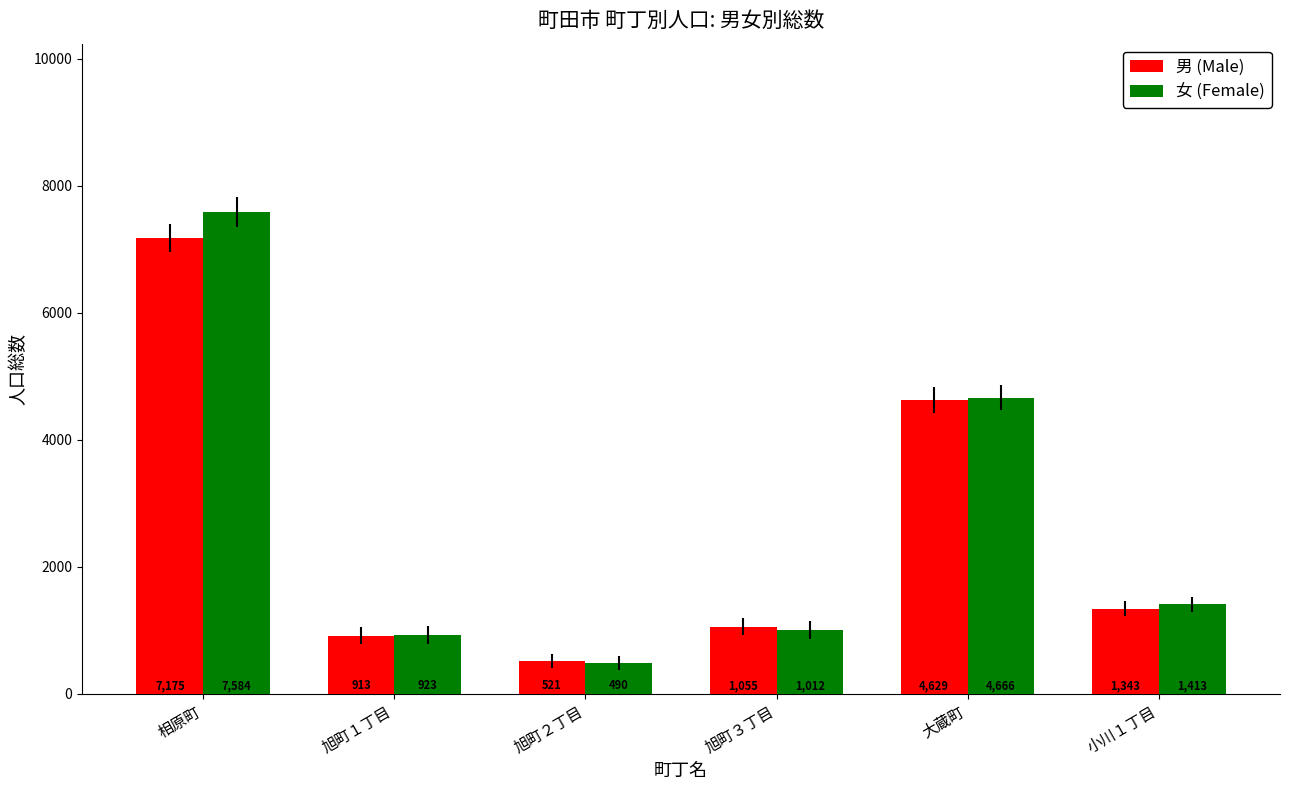

What is the minimum value shown in the chart?

490